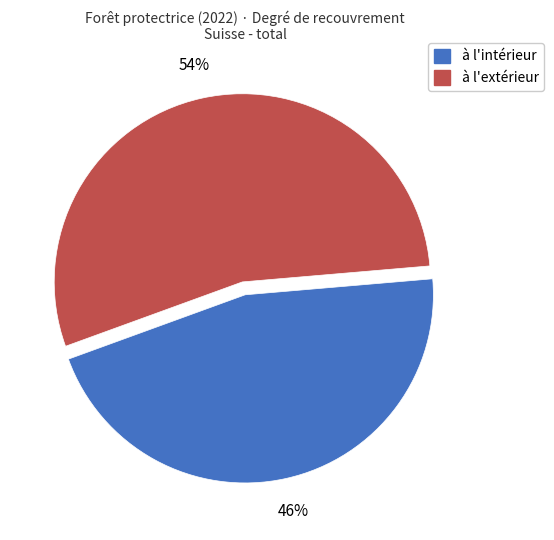

Does any single category account for the majority?

Yes